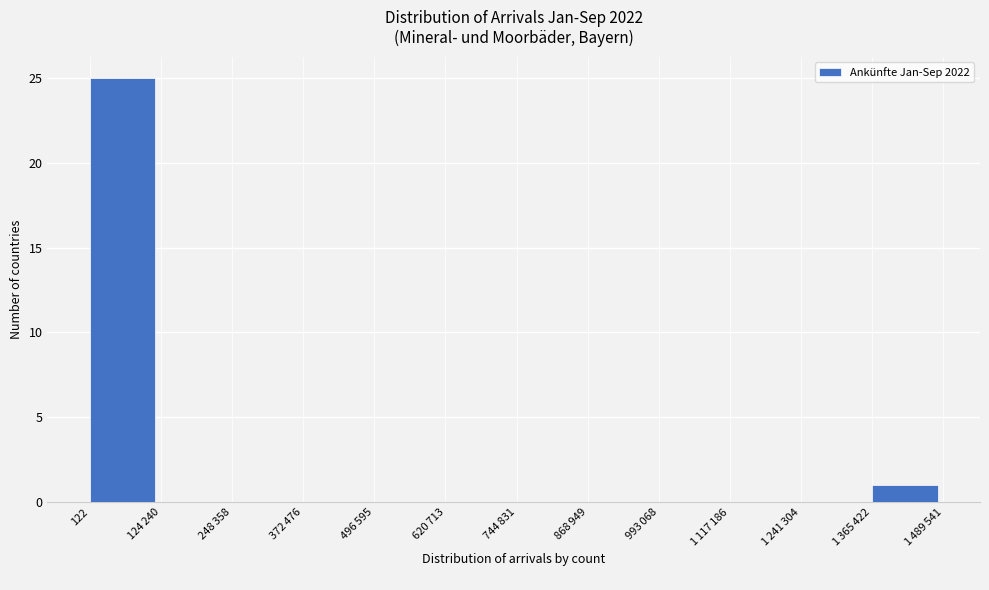

Which label corresponds to the largest value in the chart?

122